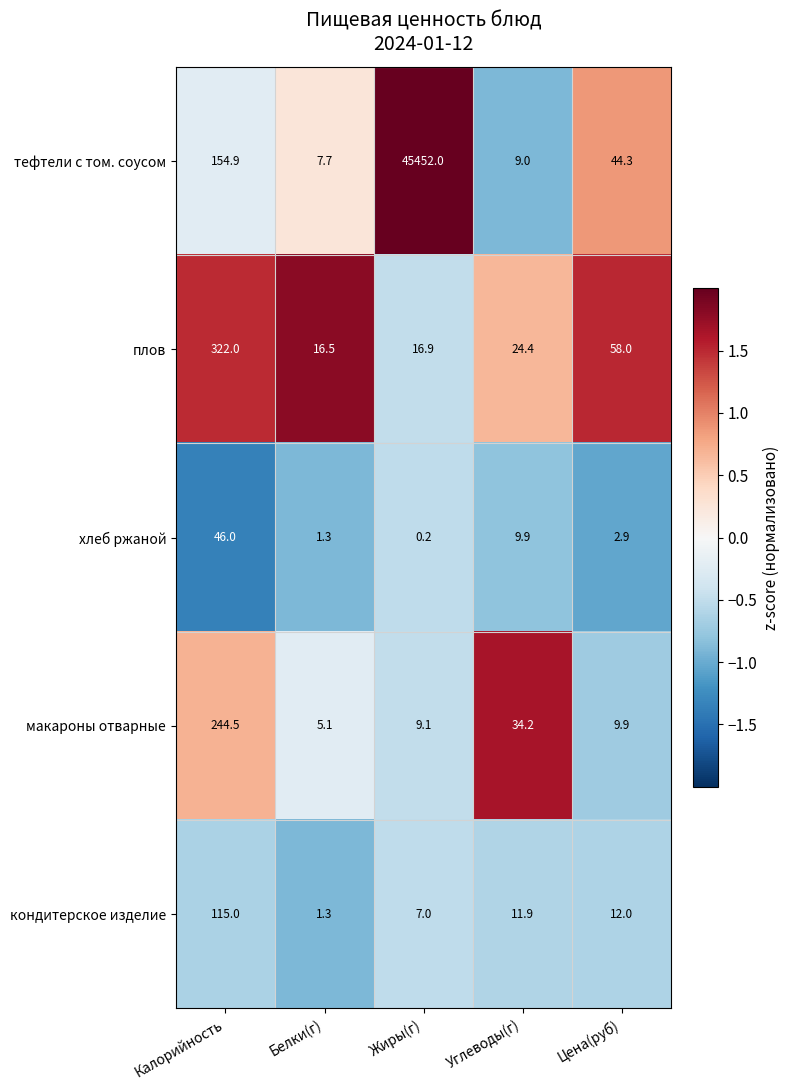

At Углеводы(г), list the series in order from smallest to largest.

тефтели с том. соусом, хлеб ржаной, кондитерское изделие, плов, макароны отварные